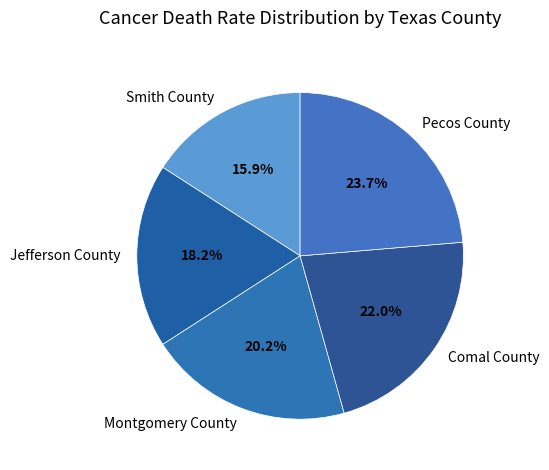

What percentage is the Jefferson County slice, to the nearest percent?

18%